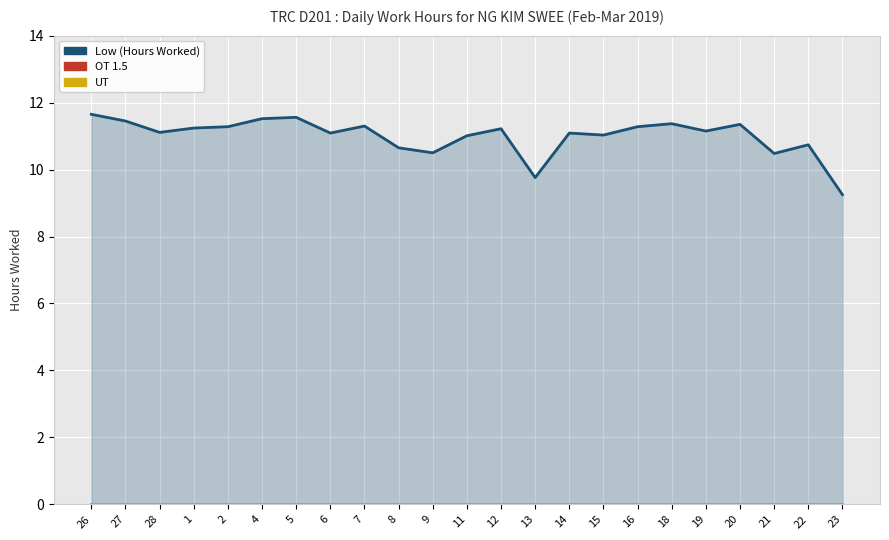

Which category has the highest value in the UT series?

26